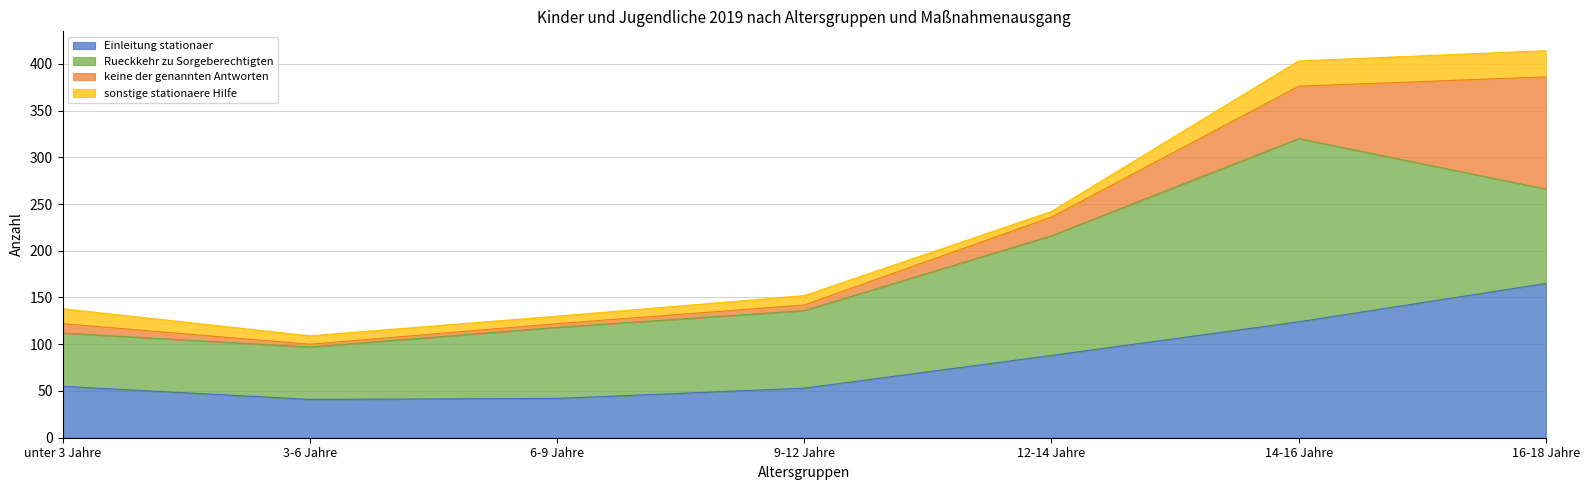

What is the value of the sonstige stationaere Hilfe point at the 3rd from the left?

8